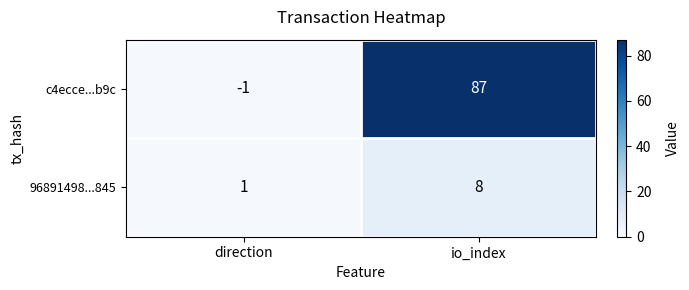

Which category has the highest value across all series?

io_index